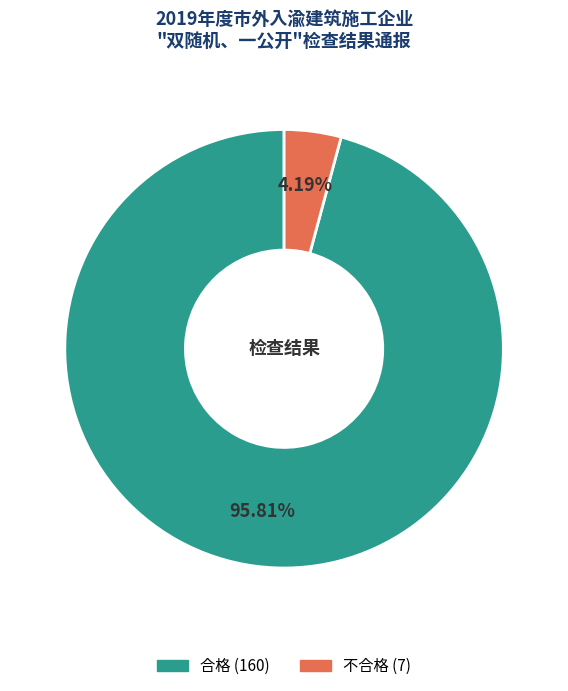

To the nearest percent, what portion does 合格 represent?

96%